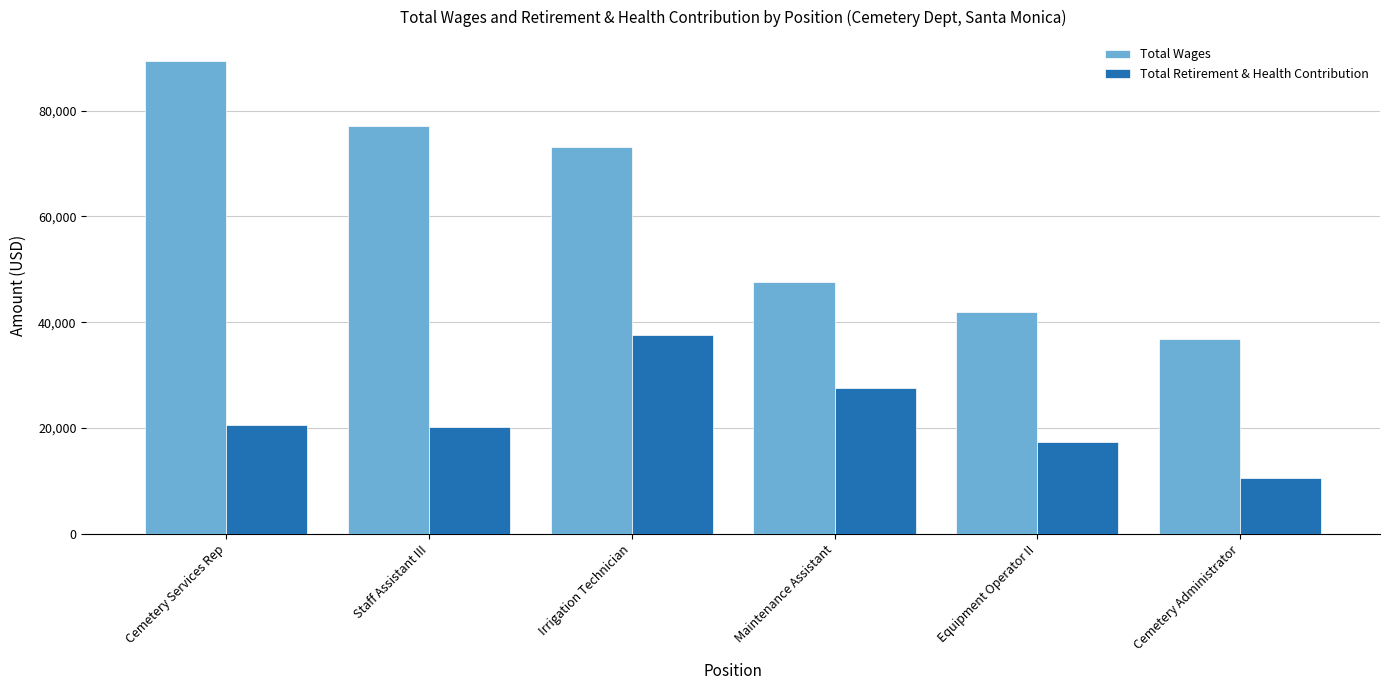

At how many categories does at least one series exceed 68213?

3